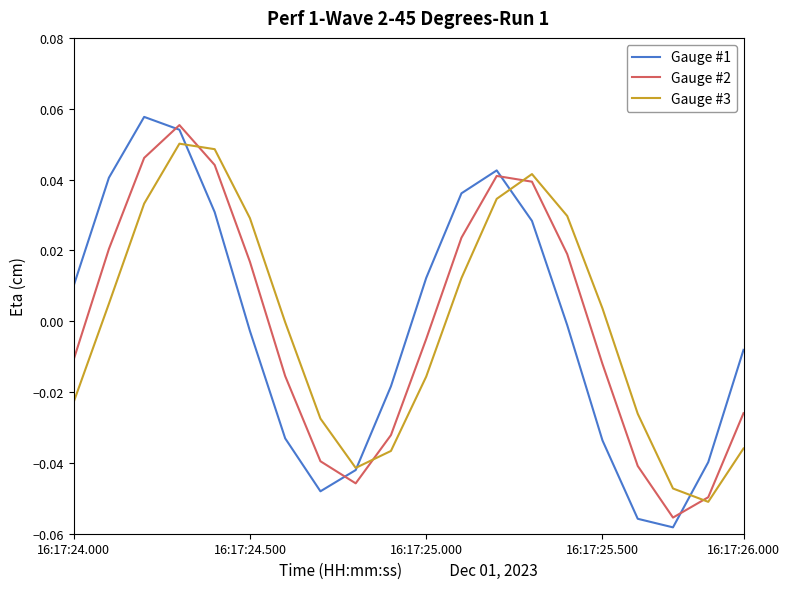

What are all the series names shown in the legend?

Gauge #1, Gauge #2, Gauge #3